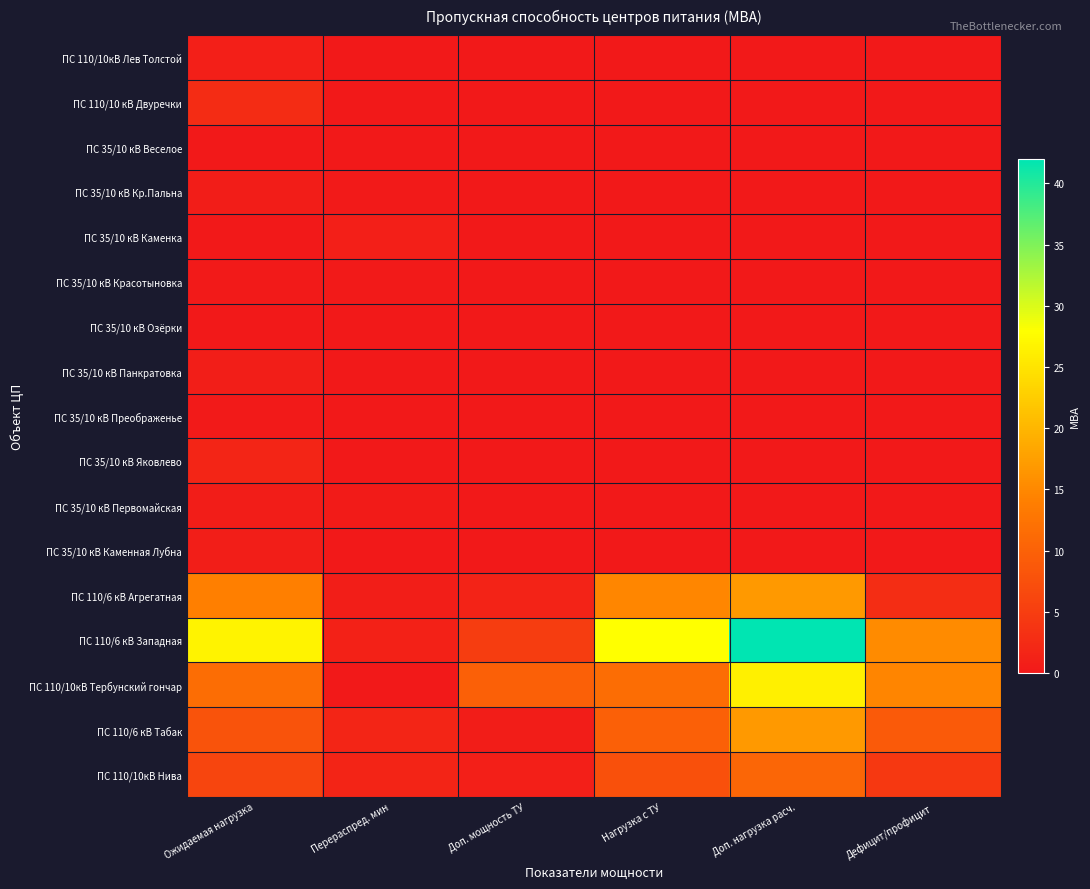

Count the number of data series in this chart.

17